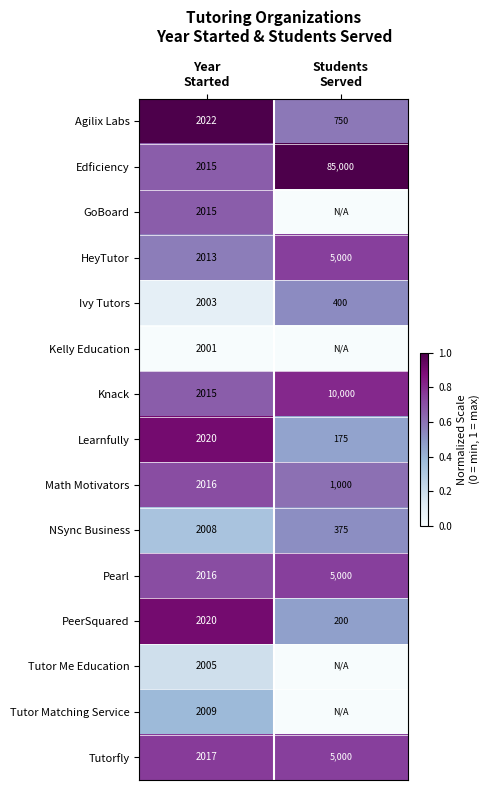

How many categories are shown in the chart?

2